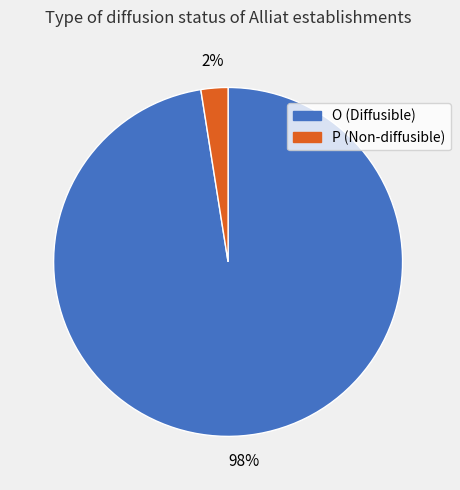

How many slices are in this pie chart?

2